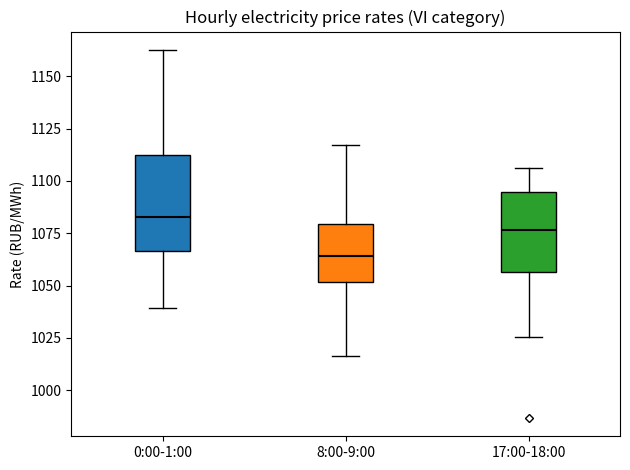

Reading left to right, transcribe this box plot: for each box, give where its median line is, the range the box spans, and where its two whiskers end, as read against the y-axis. The values are not printed on the chart, so give them approximately, as read against the axis.

0:00-1:00: median 1085, box 1065 to 1110, whiskers 1040 to 1165
8:00-9:00: median 1065, box 1050 to 1080, whiskers 1015 to 1115
17:00-18:00: median 1075, box 1055 to 1095, whiskers 1025 to 1105